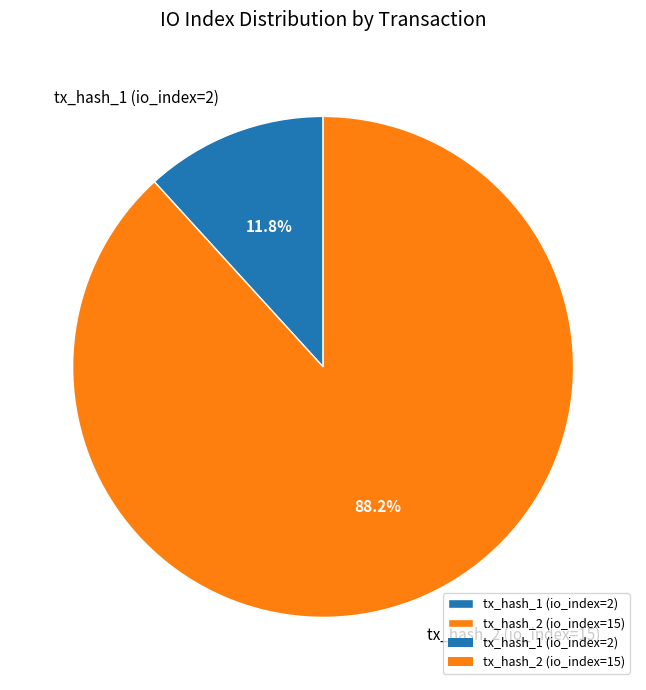

Count the number of slices in the pie.

2